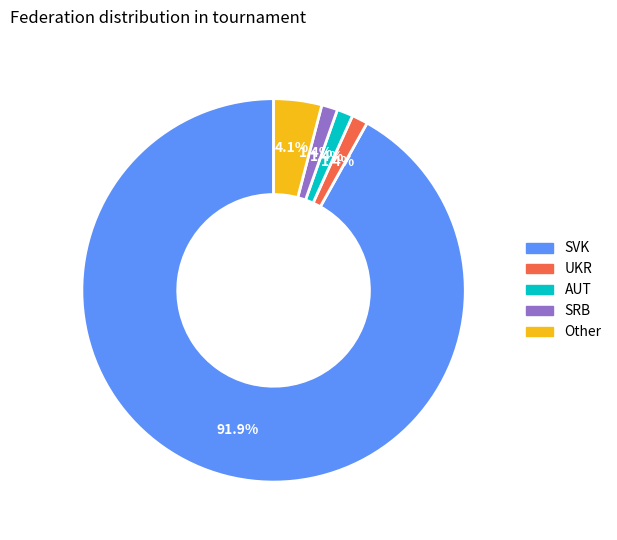

What is the majority slice?

SVK